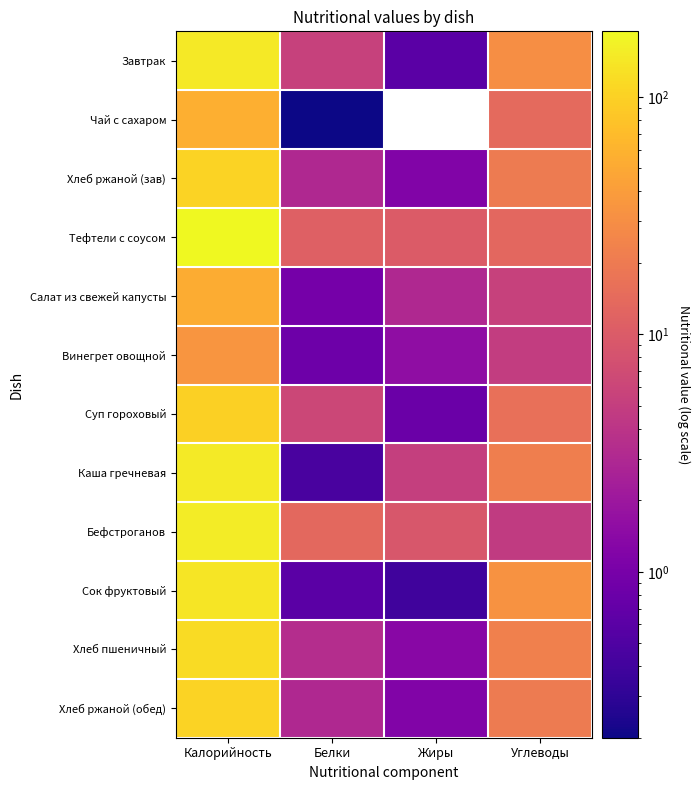

Is the value of Хлеб пшеничный at Углеводы greater than the value of Тефтели с соусом at Жиры?

Yes